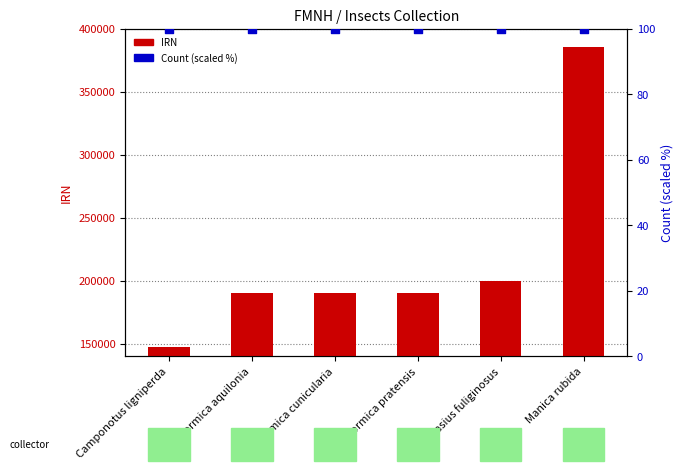

What are all the series names shown in the legend?

IRN, Count (scaled %)